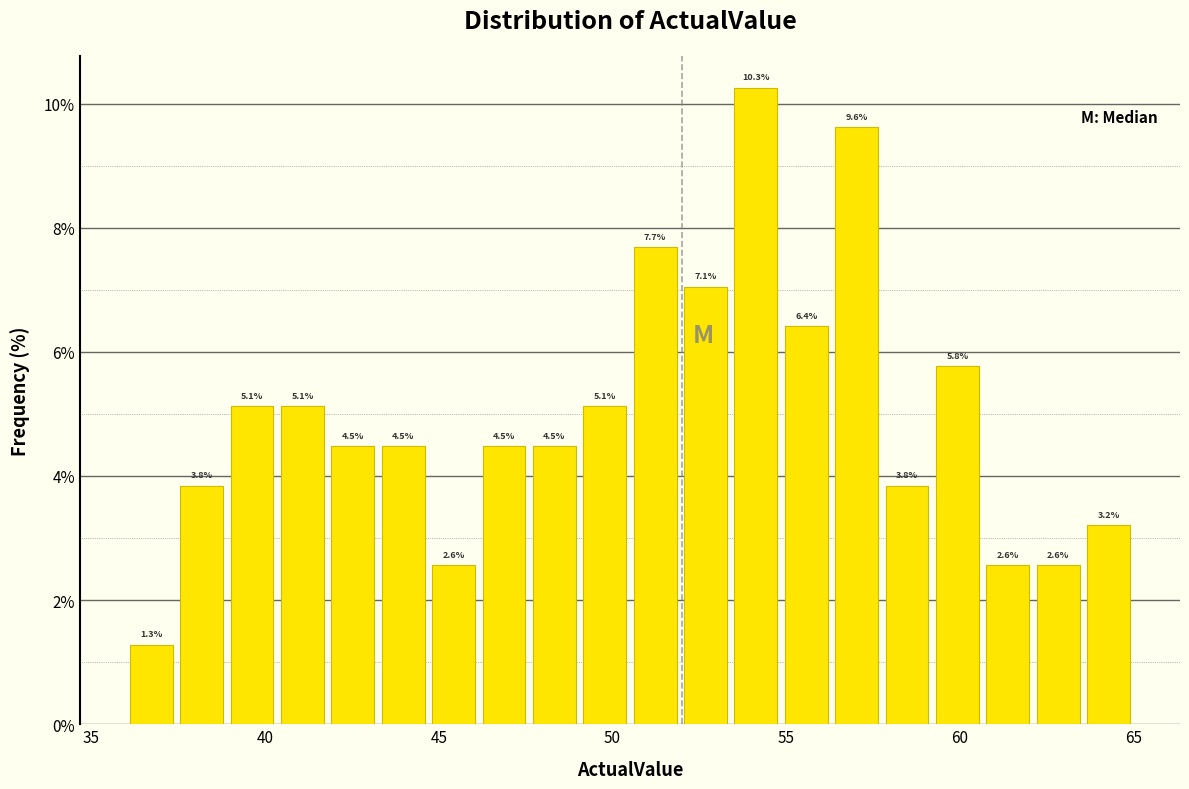

Around what value on the x-axis is the tallest bar? Give the approximate position of its centre, as read against the axis.

54.0